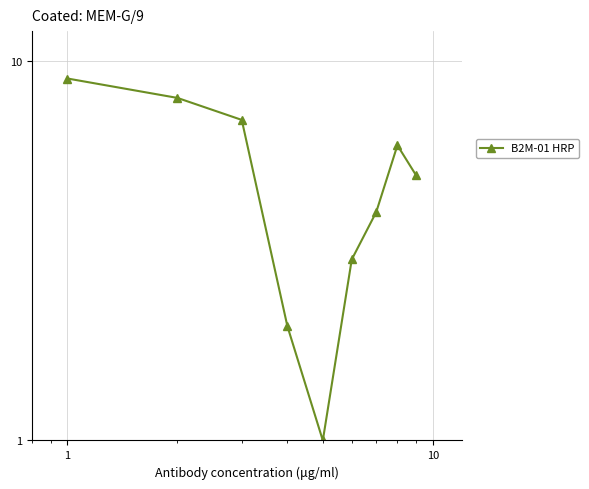

What is the minimum value shown in the chart?

1